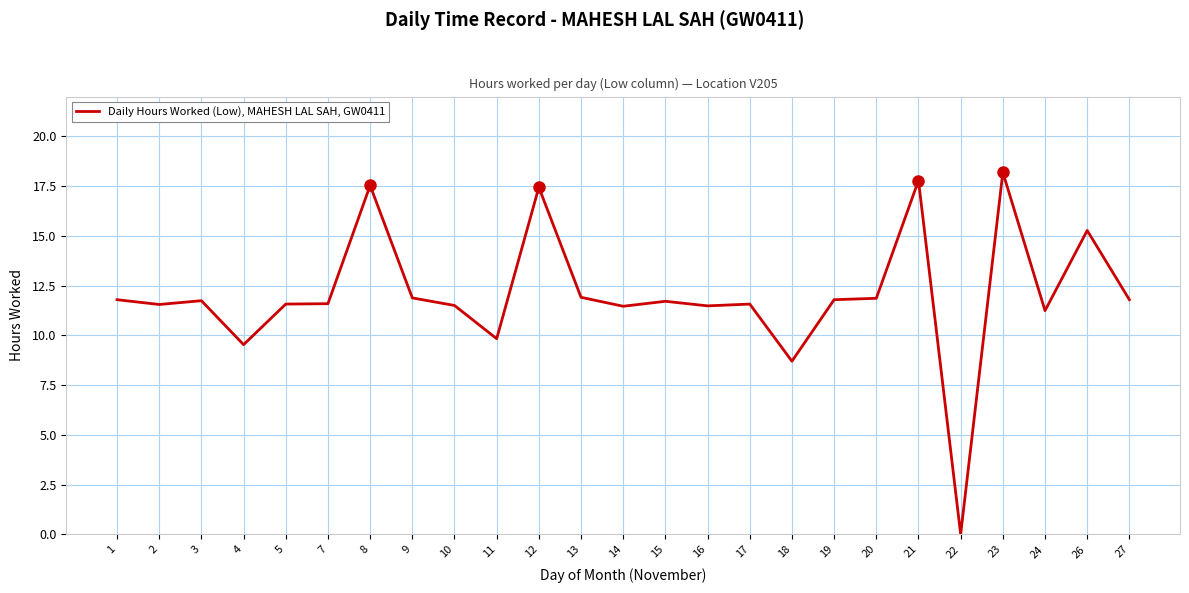

What is the ratio of the value at 16 to the value at 26?

0.8